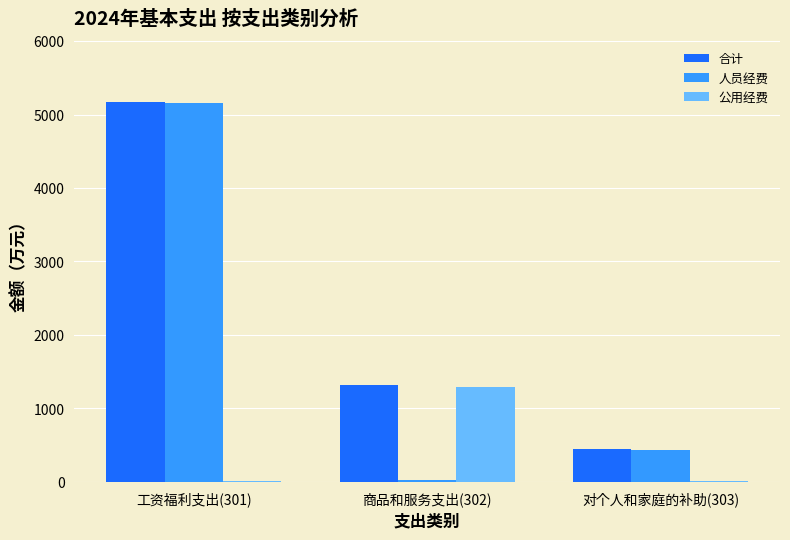

Which series changed the most between 商品和服务支出(302) and 对个人和家庭的补助(303)?

公用经费